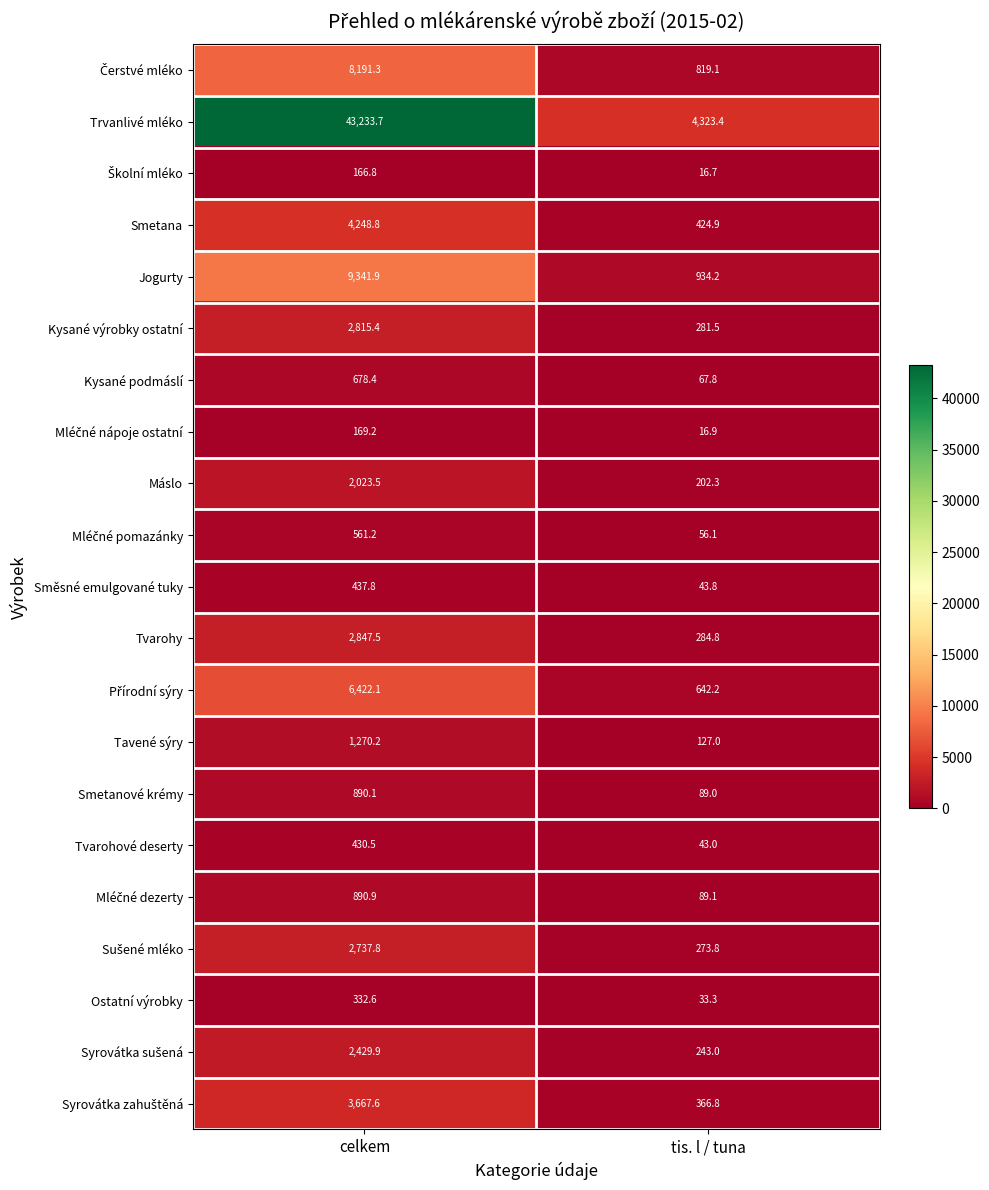

At which label is Kysané podmáslí closest to 373?

tis. l / tuna